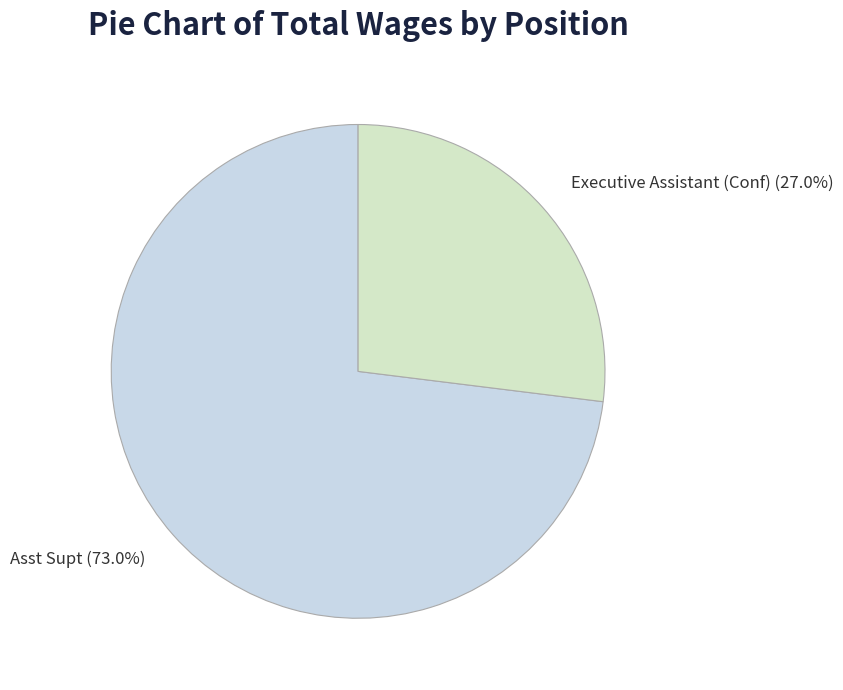

To the nearest percent, what is the difference between the largest and smallest slice percentages?

46%